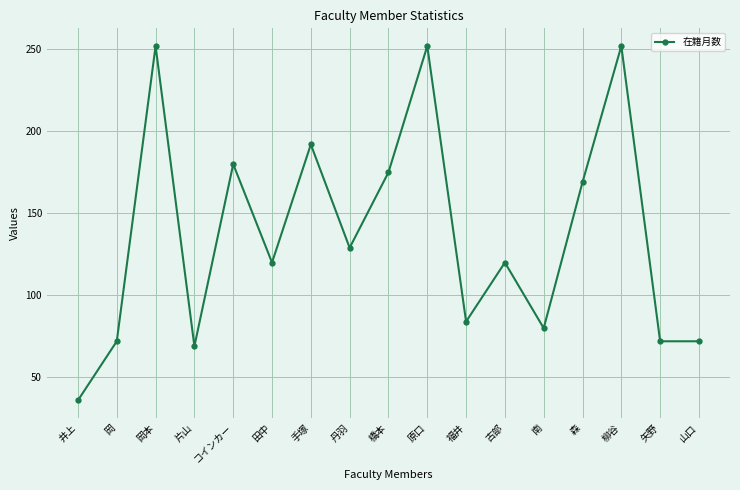

Which category has the lowest value across all series?

井上